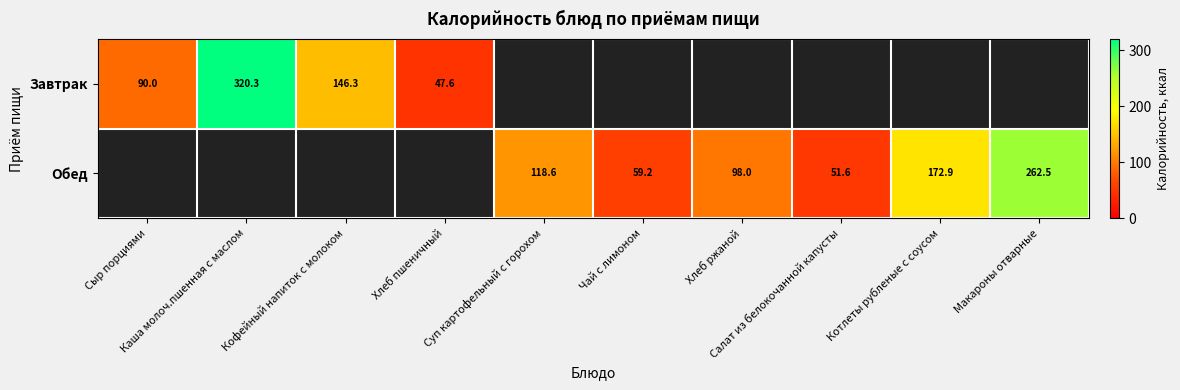

Which category has the highest value across all series?

Каша молоч.пшенная с маслом